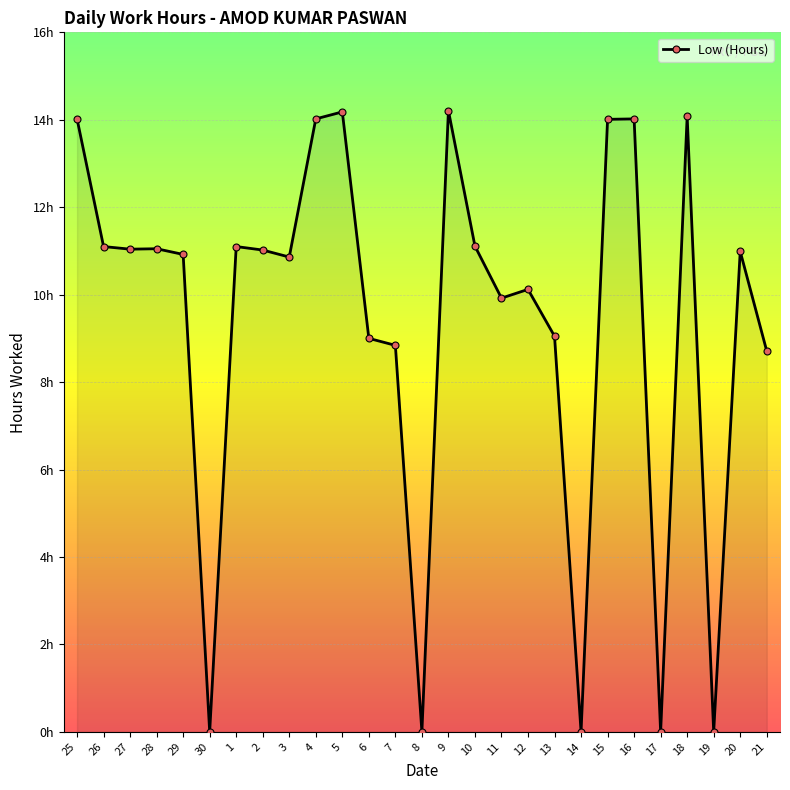

Which has a higher value, 21 or 1?

1